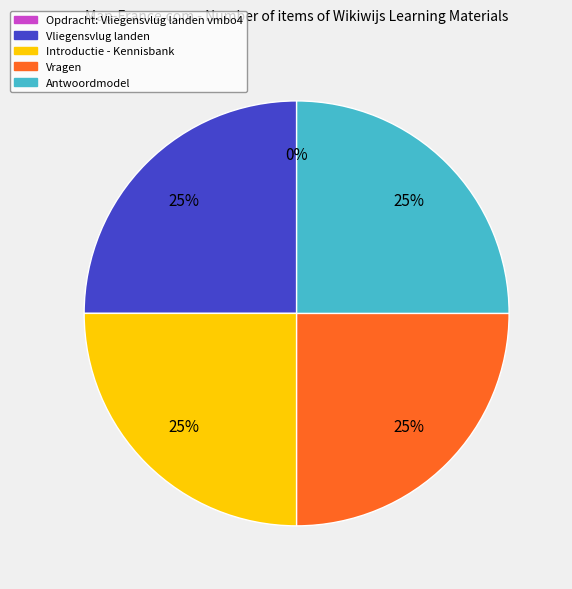

To the nearest percent, what is the average slice percentage?

20%